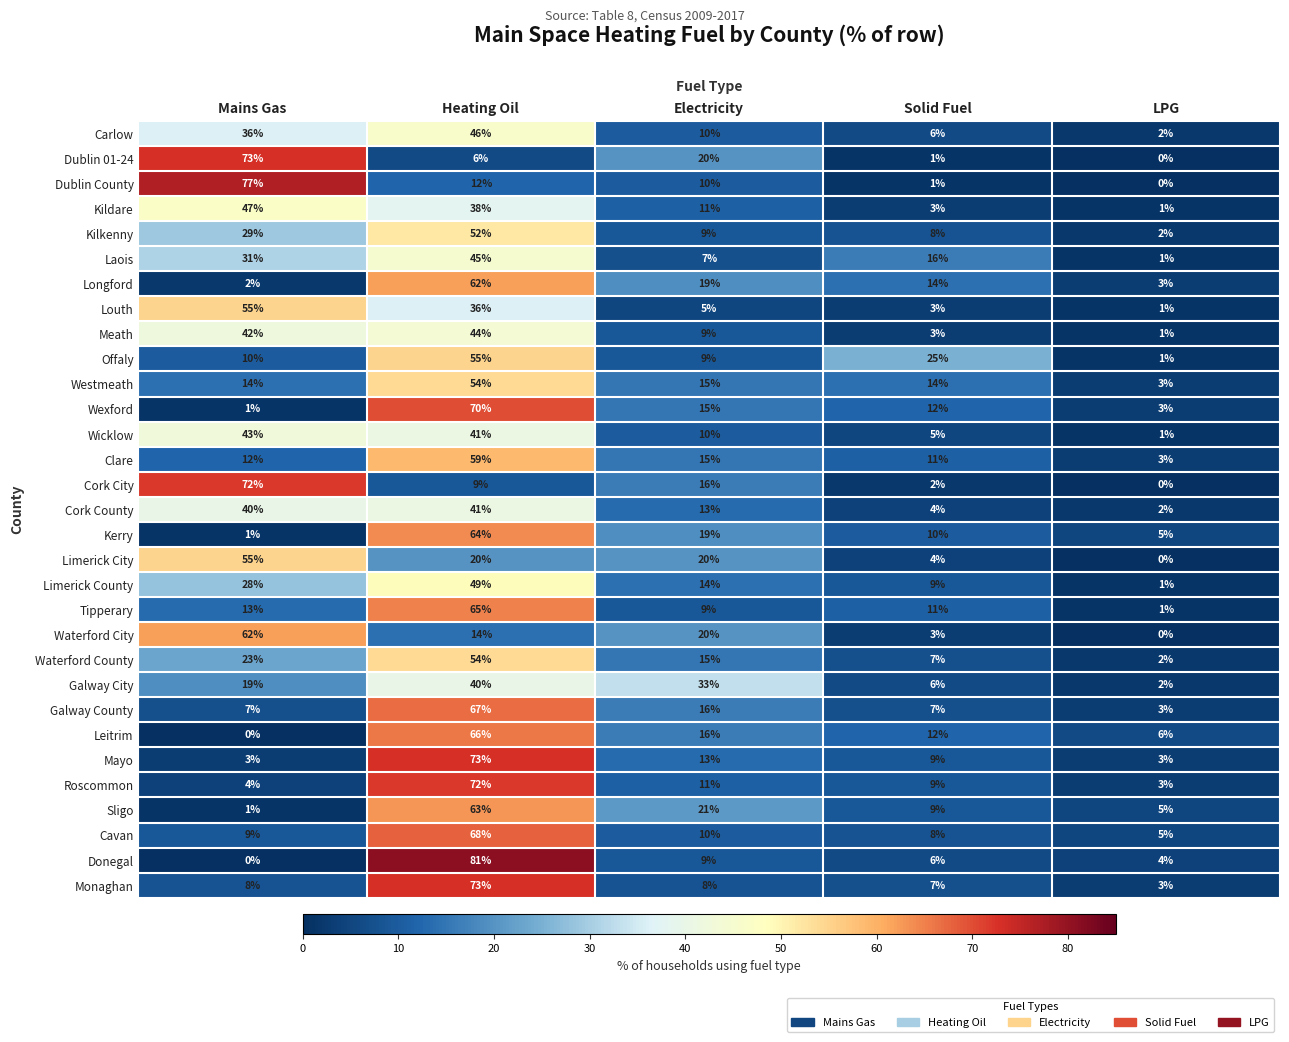

What is the sum of the Cork City values at LPG and Mains Gas?

72